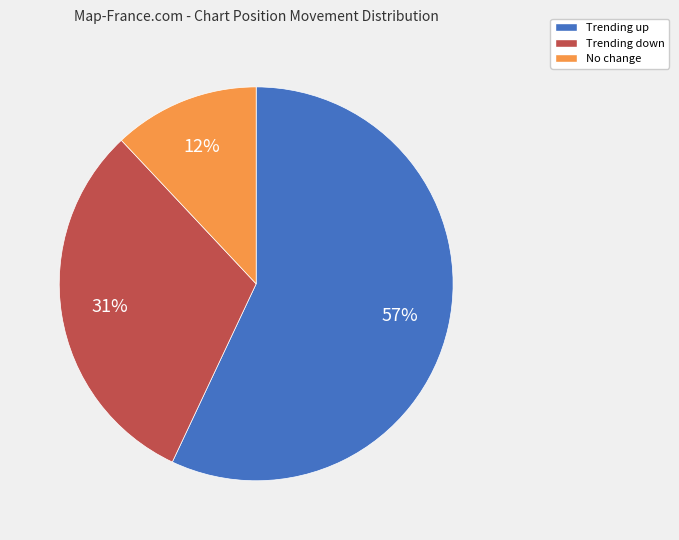

How many segments does this pie chart have?

3